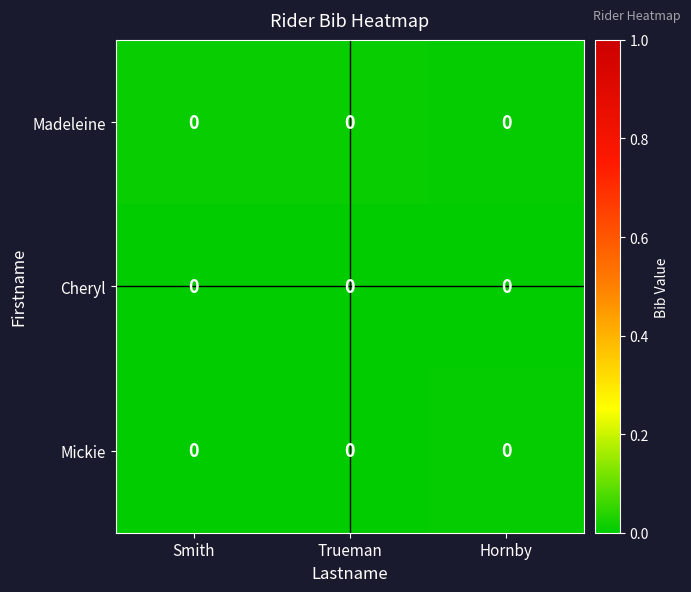

Between Hornby and Smith, which is larger?

Smith